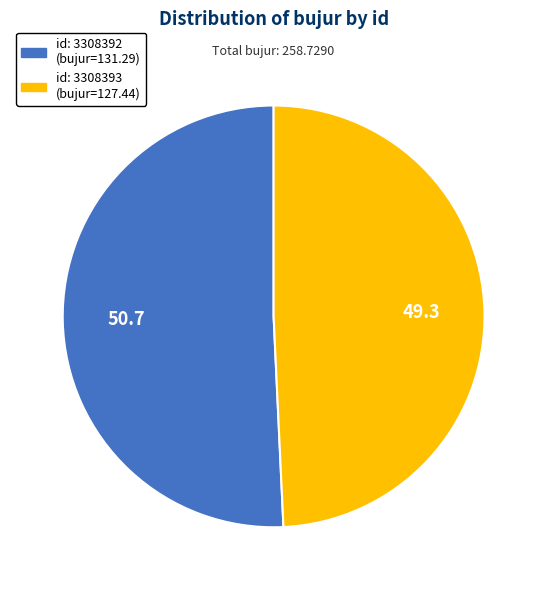

Is there any slice that represents more than half of the pie?

Yes